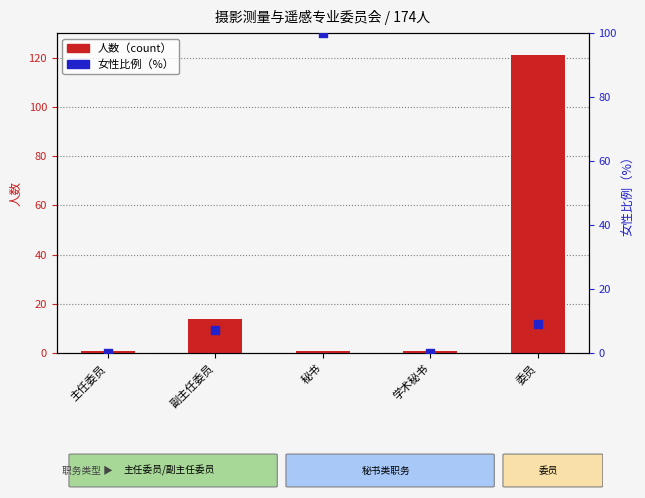

Which series has the largest total across all categories?

人数（count）